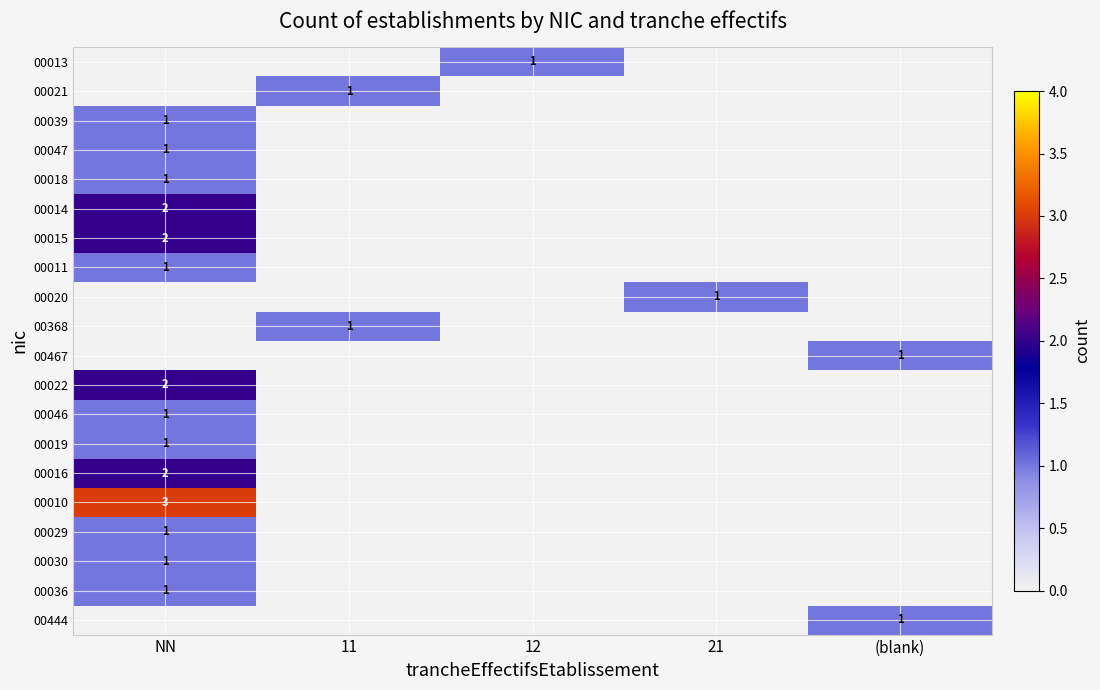

Is it true that 00046 equals 1 at NN?

True